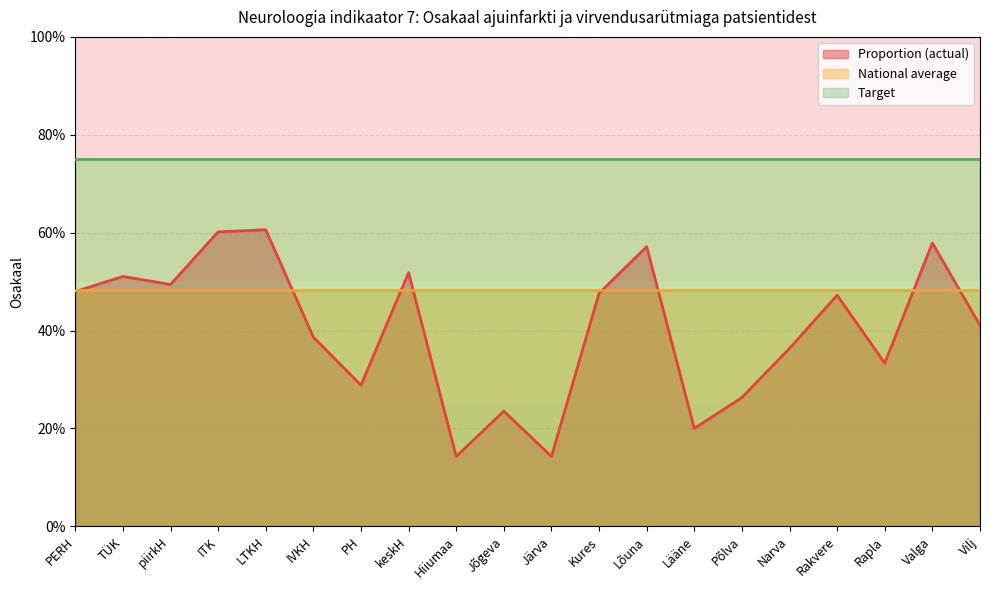

How many categories are shown in the chart?

20